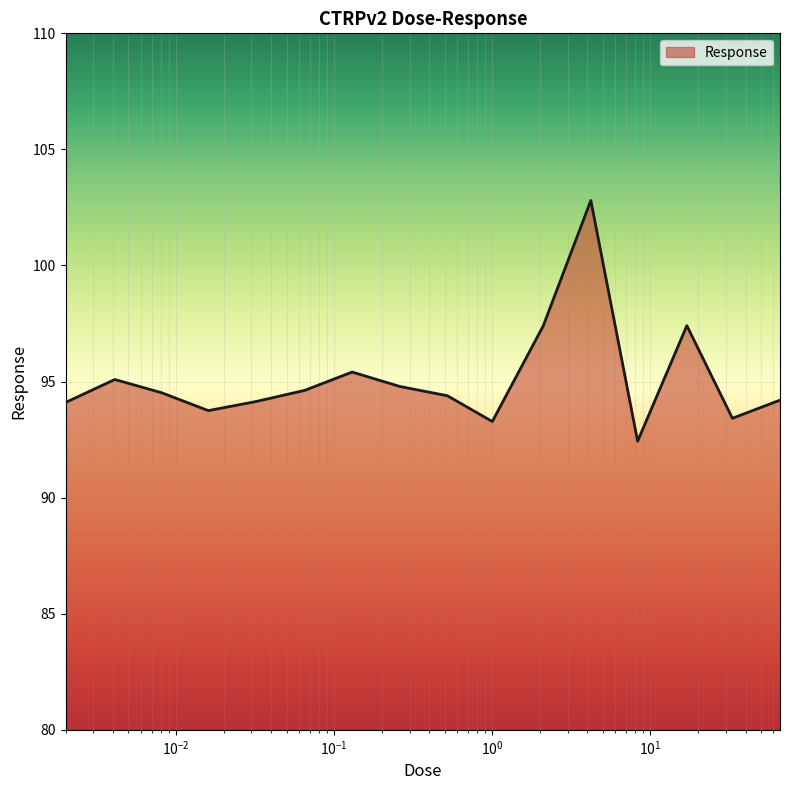

What is the greatest value displayed?

102.8